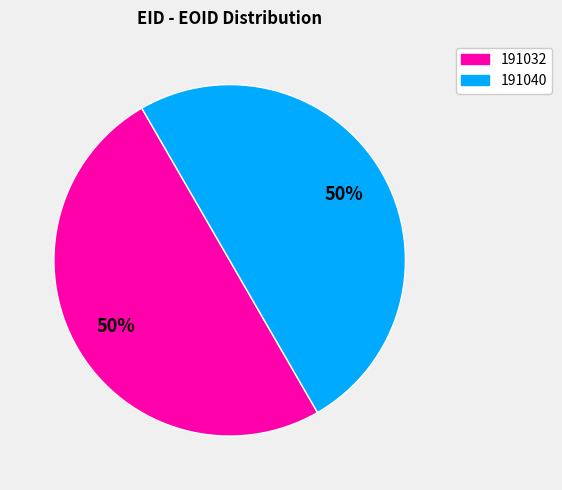

Count the number of slices in the pie.

2